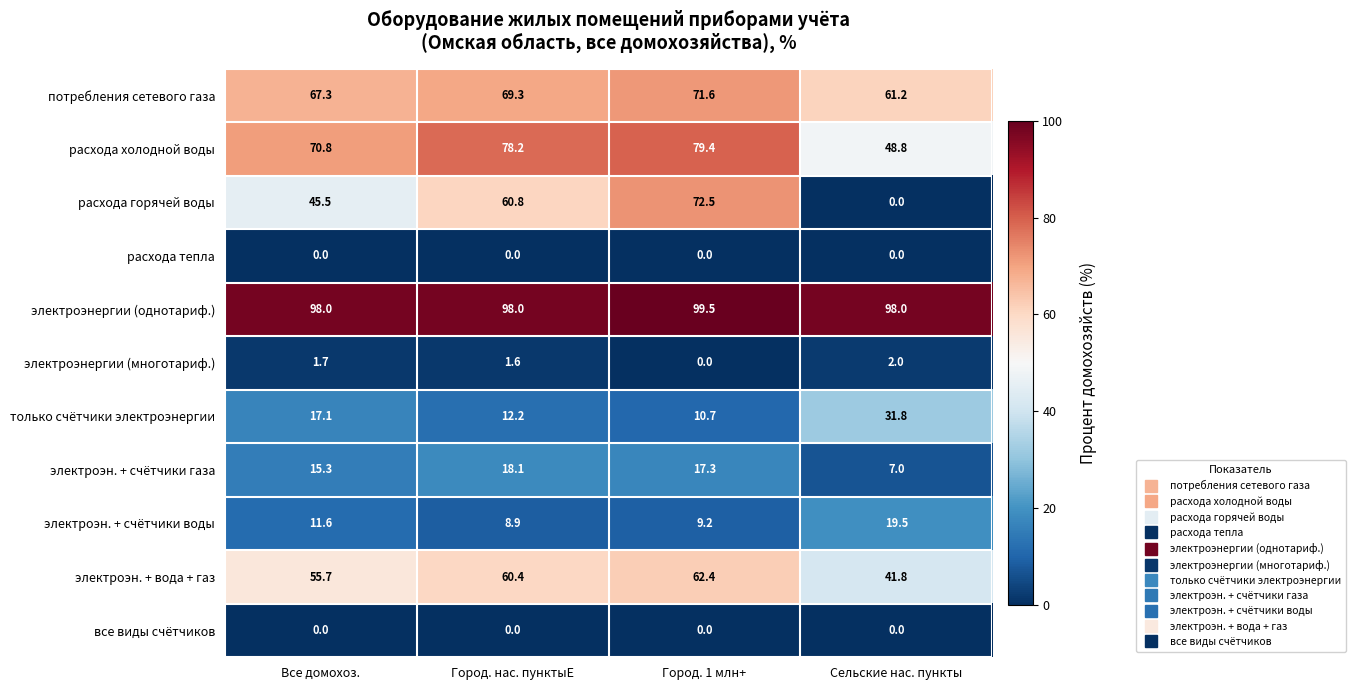

Is it true that электроэнергии (однотариф.) equals 38.1 at Город. 1 млн+?

False